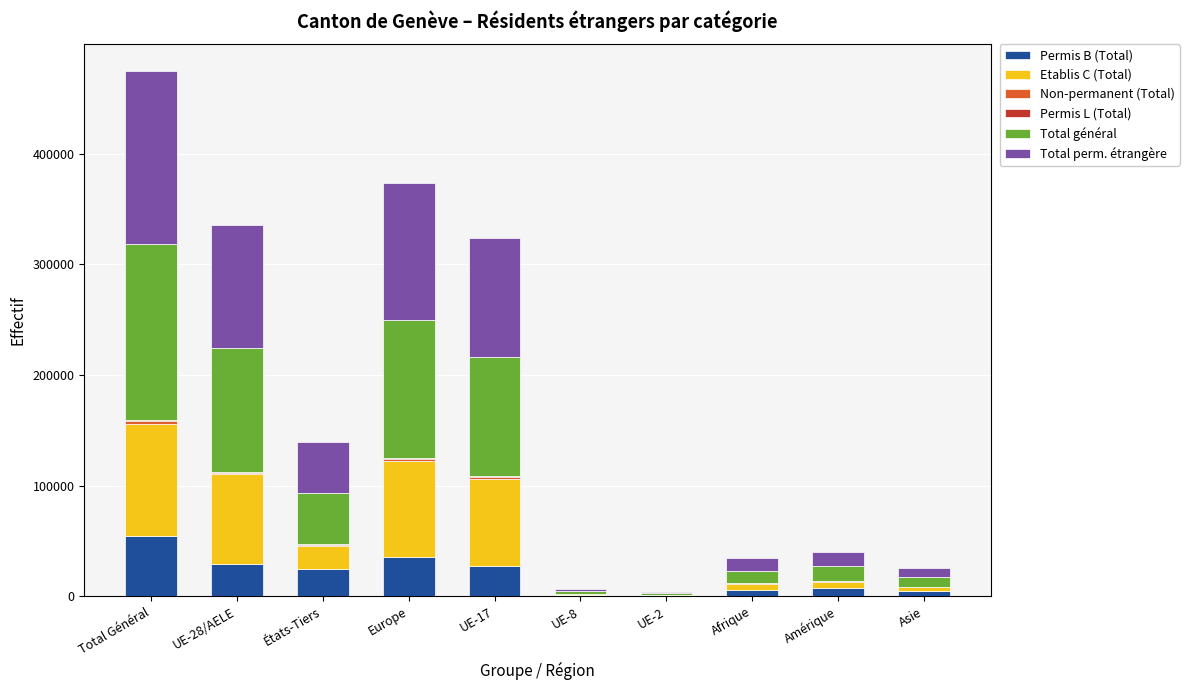

At which category is the sum across all series the highest?

Total Général